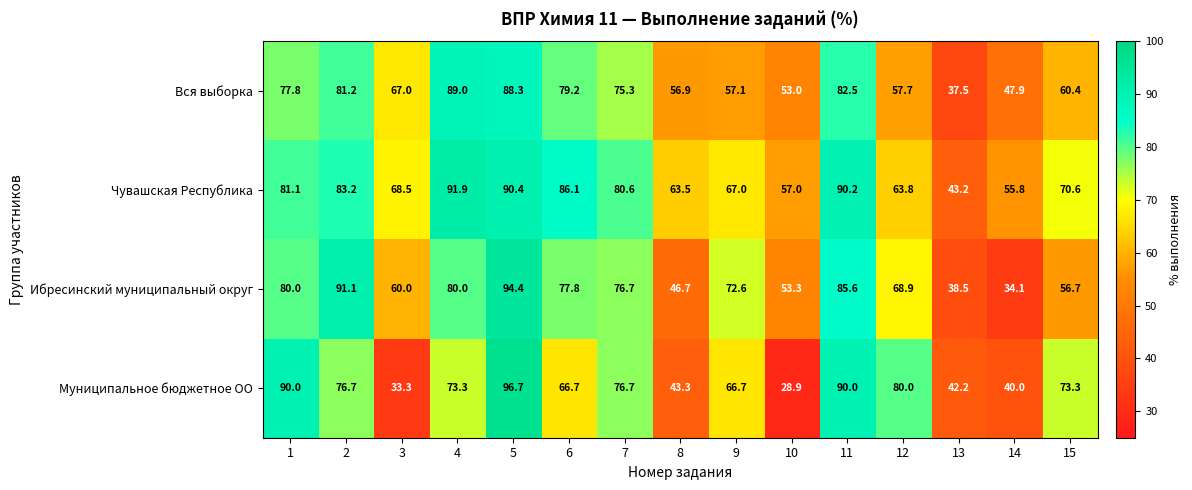

What is the difference between the maximum and minimum values in the Муниципальное бюджетное ОО series?

67.8